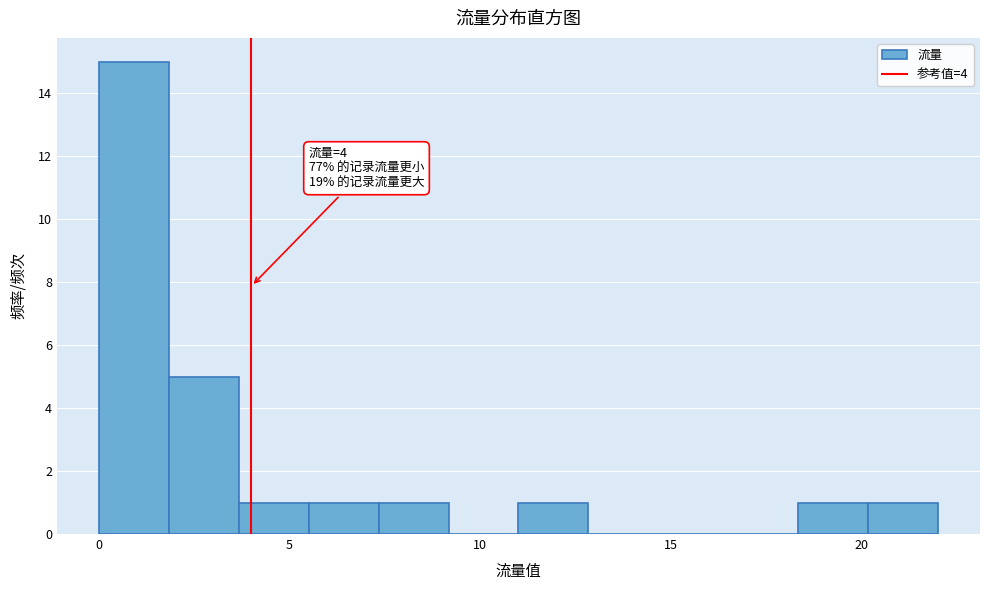

Around what value on the x-axis is the tallest bar? Give the approximate position of its centre, as read against the axis.

1.0